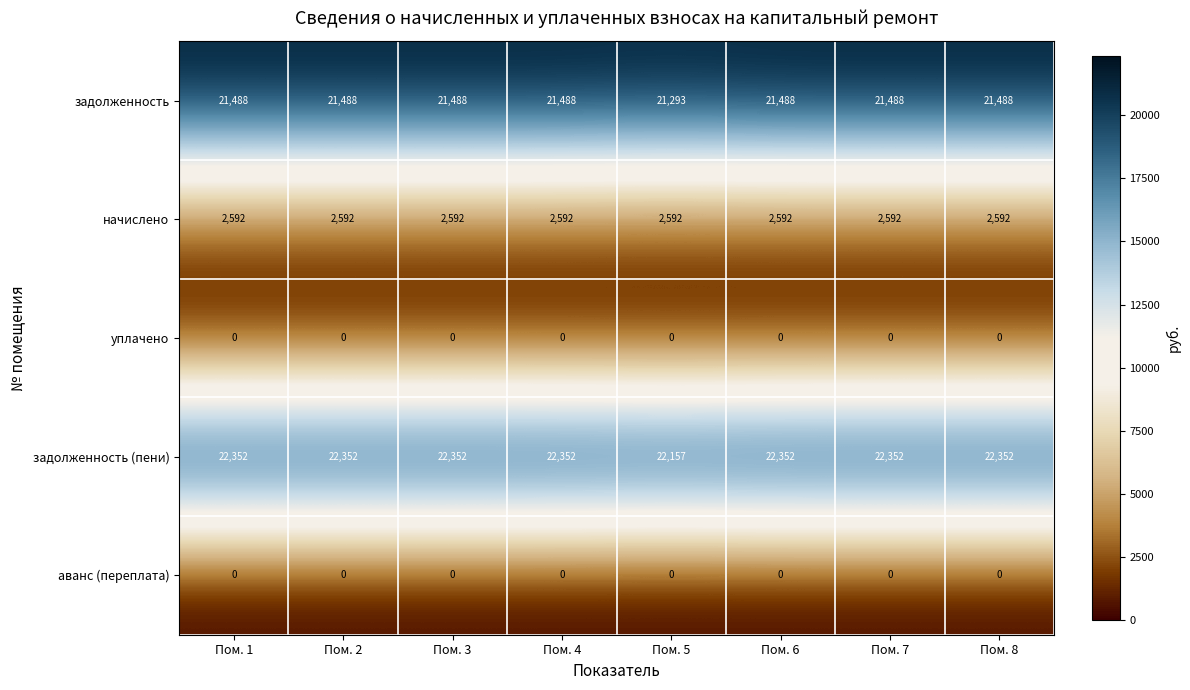

What is the difference between the highest and lowest values at Пом. 6?

22352